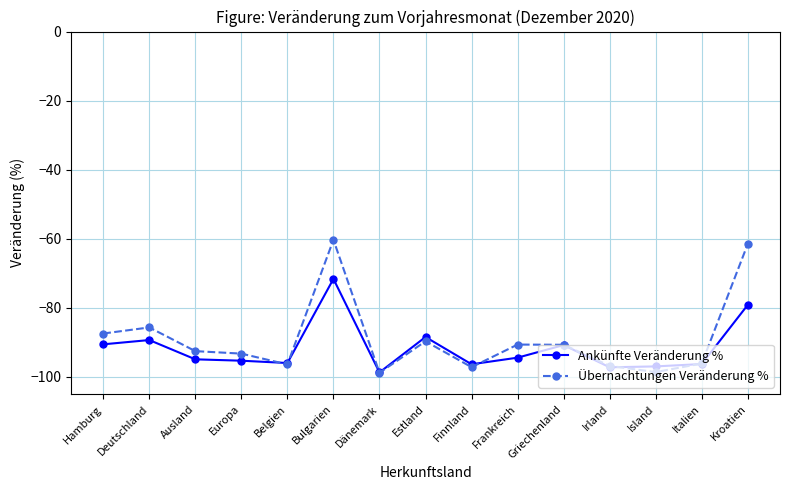

What position from the right is Bulgarien?

10